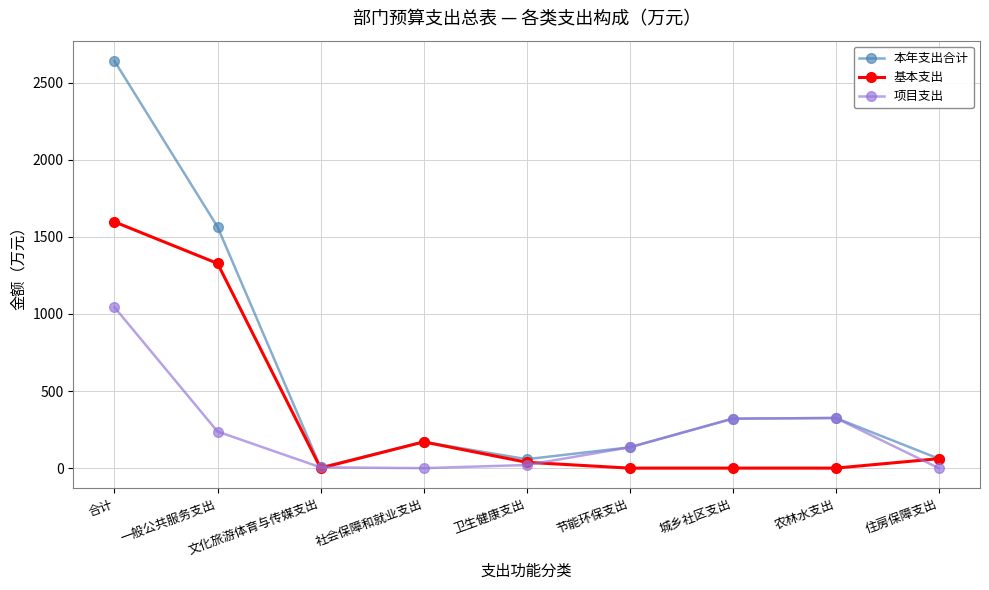

At which label is 本年支出合计 closest to 1322?

一般公共服务支出